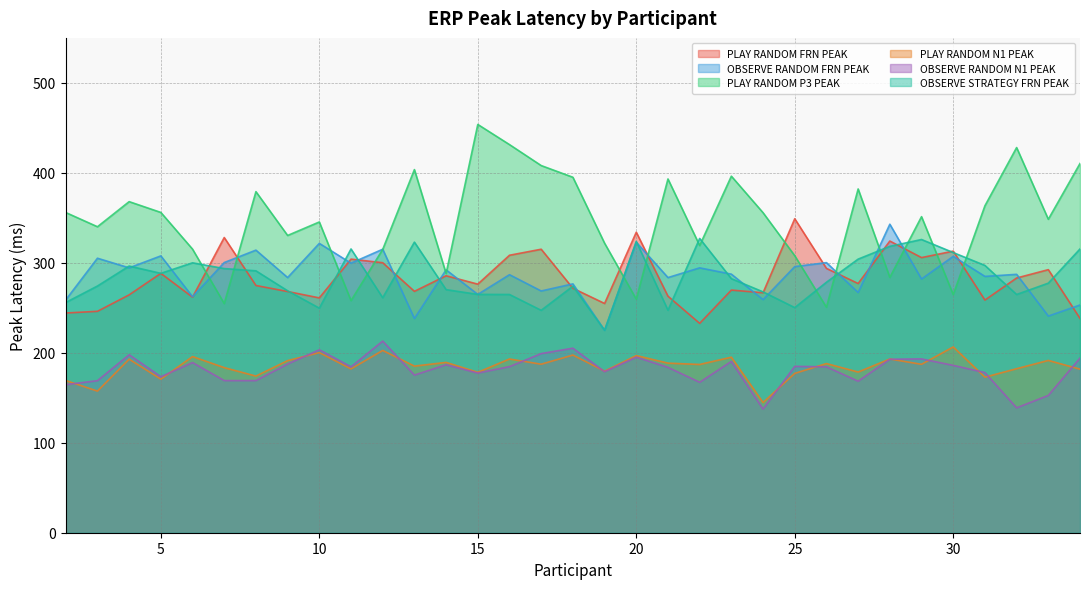

What is the smallest value displayed?

137.4